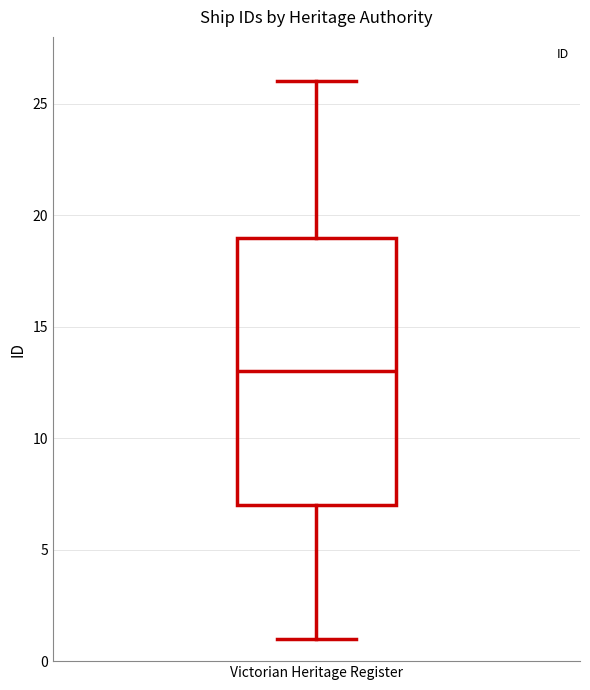

Transcribe this box plot: give where the median line is, the range the box spans, and where the two whiskers end, as read against the y-axis. The values are not printed on the chart, so give them approximately, as read against the axis.

median 13, box 7 to 19, whiskers 1 to 26